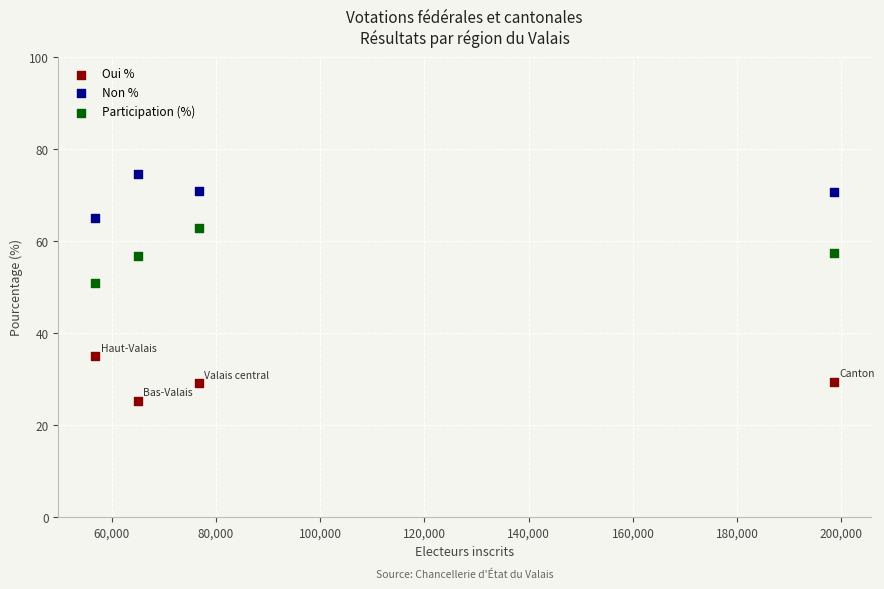

Which series reaches the minimum Y coordinate?

Oui %